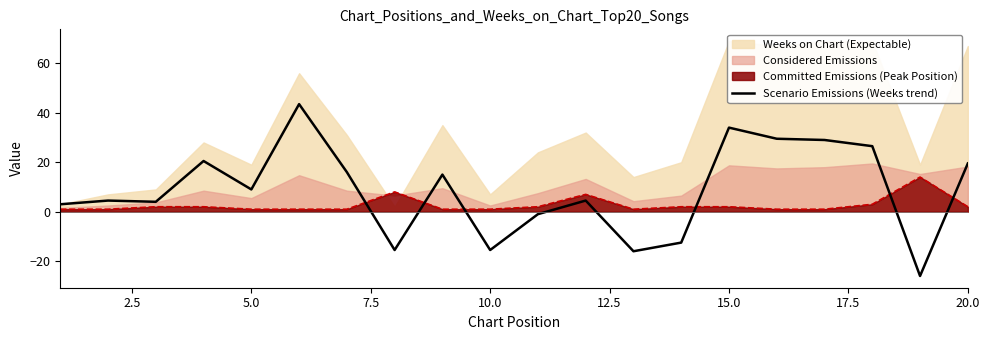

What is the minimum value for Scenario Emissions (Weeks trend)?

-26.0